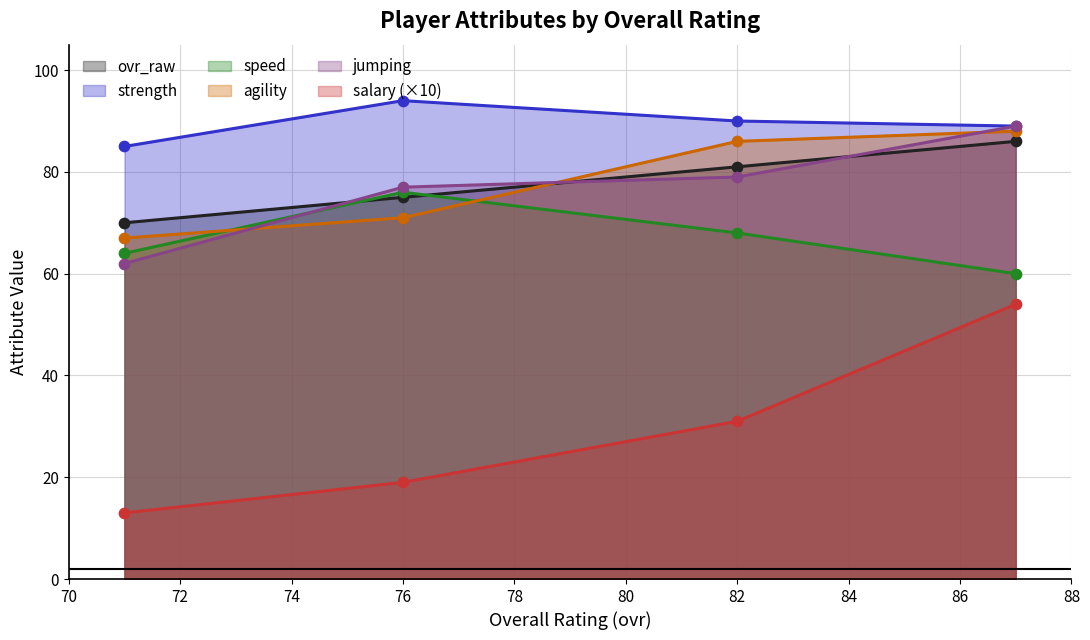

What are all the series names shown in the legend?

ovr_raw, salary, strength, speed, agility, jumping